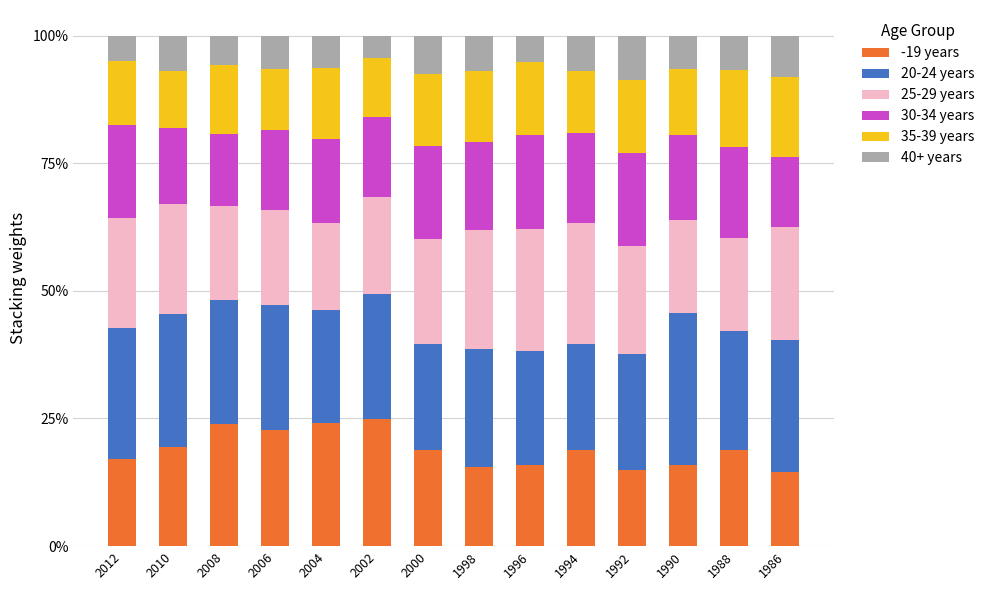

What is the sum of the -19 years values at 1992 and 2008?

39.0